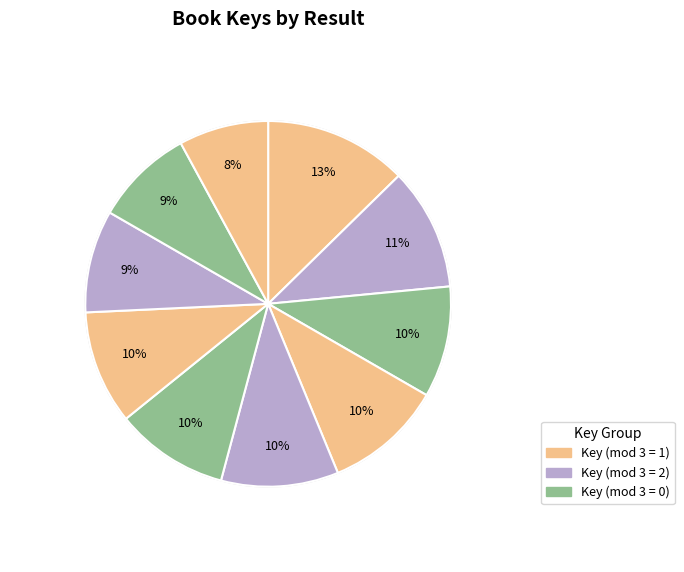

How many slices are in this pie chart?

10